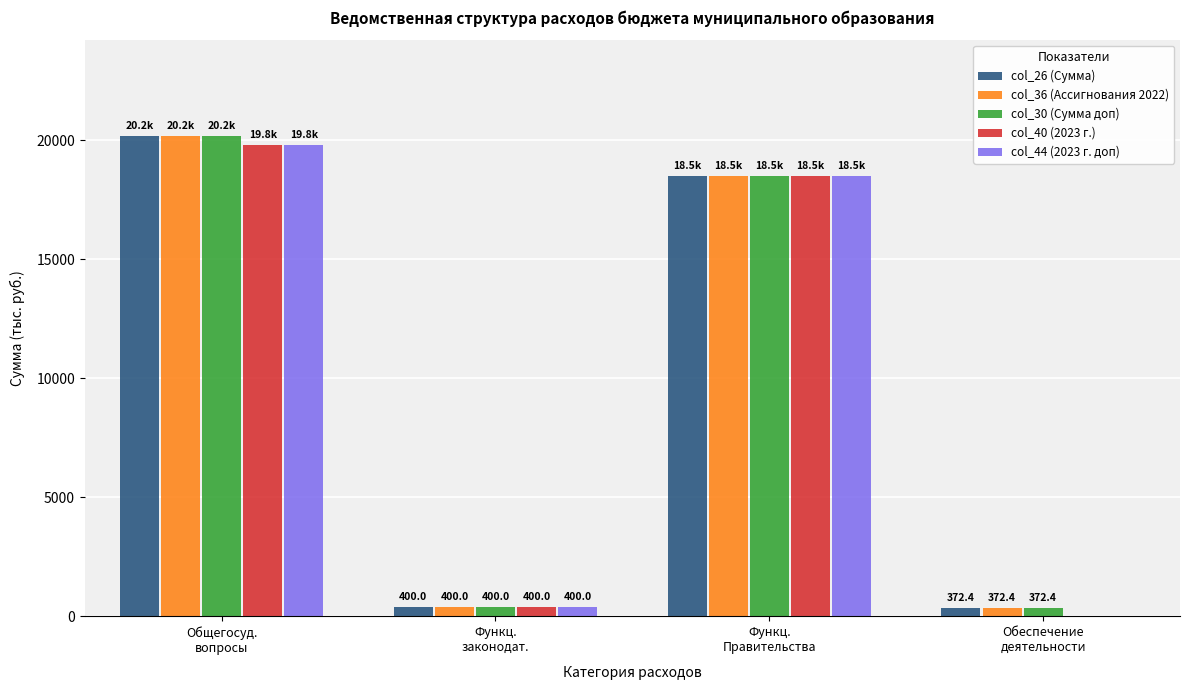

Is the value of col_26 (Сумма) at Общегосуд.
вопросы greater than the value of col_30 (Сумма доп) at Обеспечение
деятельности?

Yes